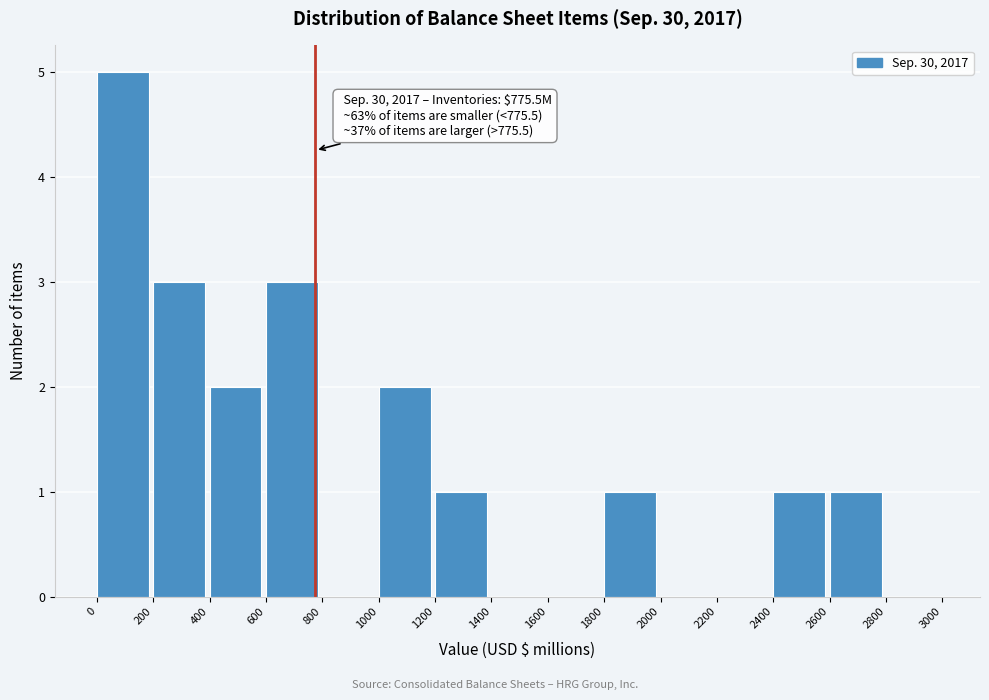

Over which range of the x-axis is the bar tallest?

0 to 200